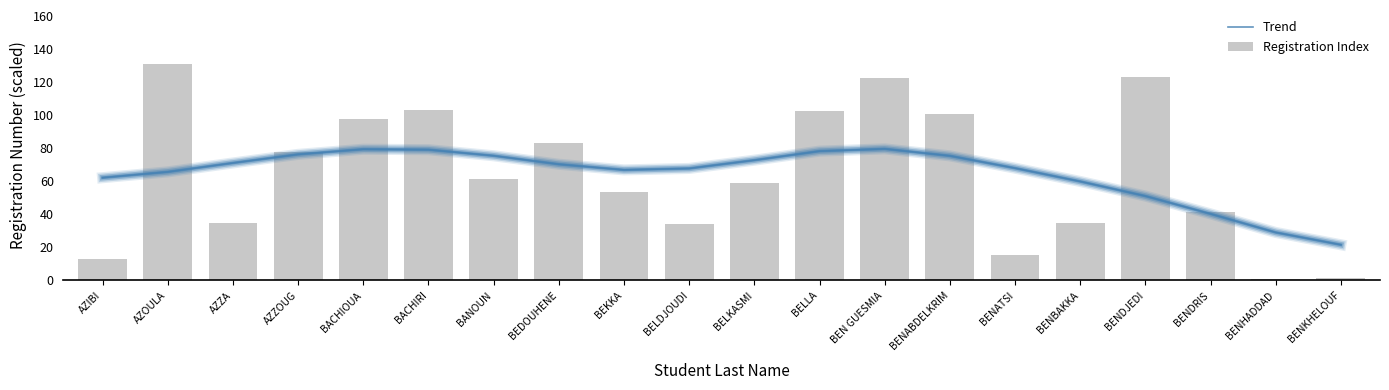

Rank the series at BELKASMI from lowest to highest value.

Registration Index, Trend